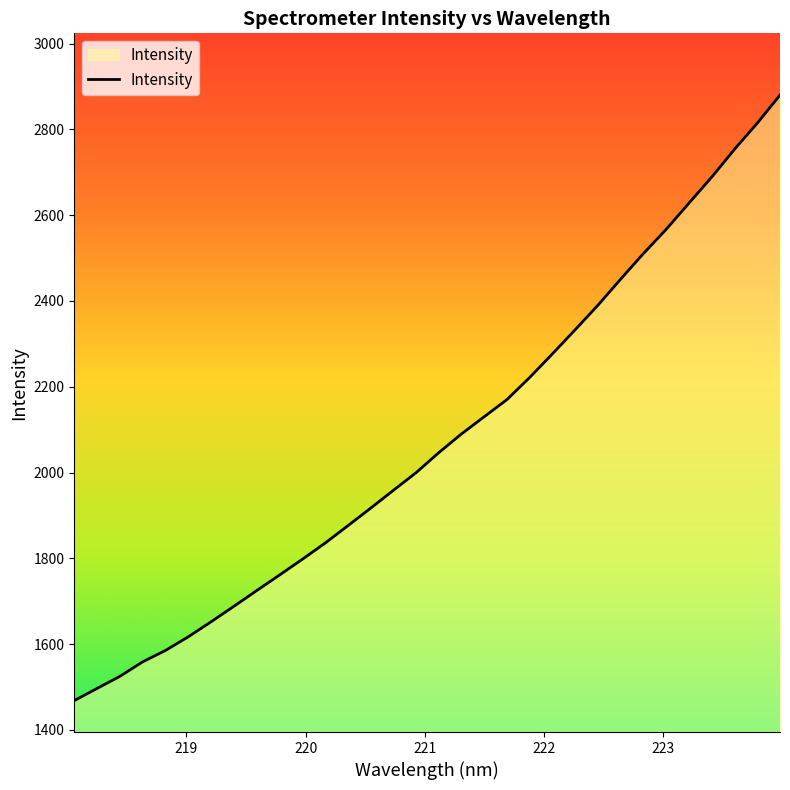

What is the minimum value shown in the chart?

1468.5